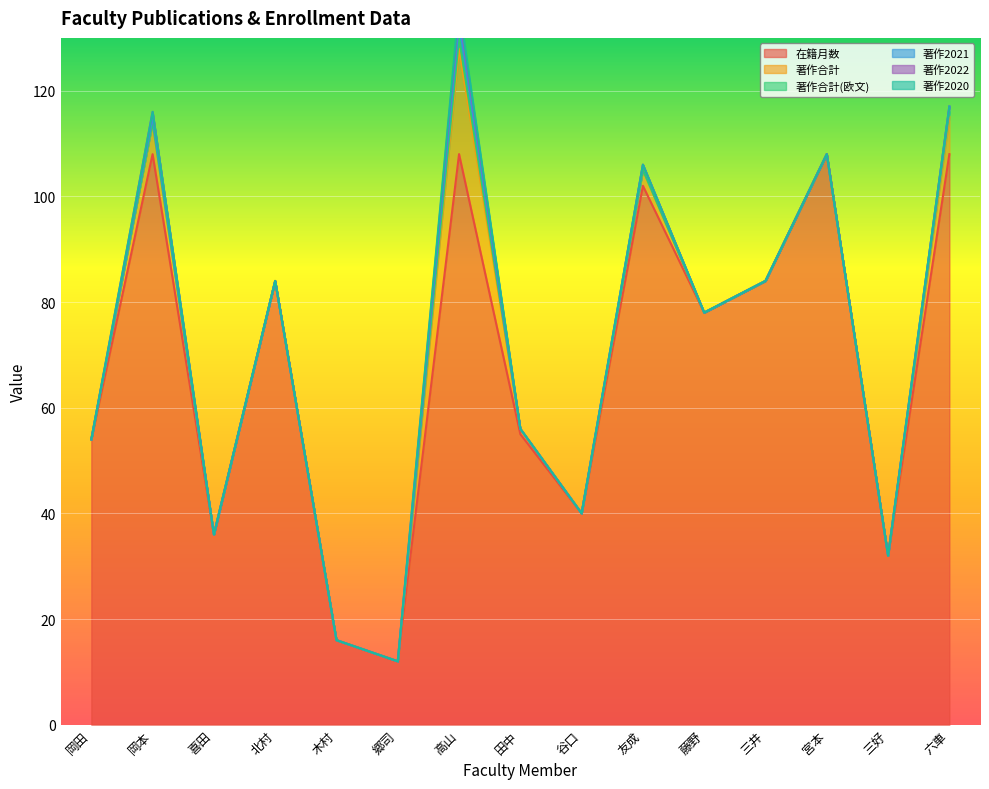

What position from the right is 三好?

2